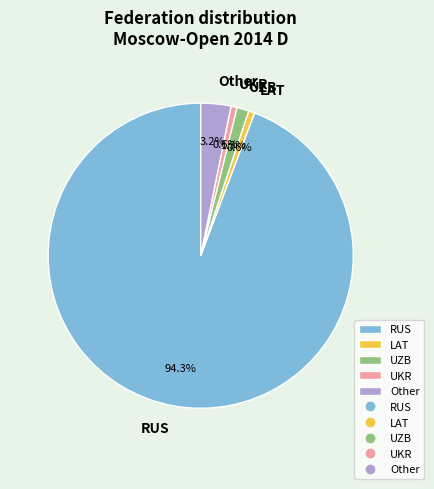

To the nearest percent, what is the difference between the RUS and Other slice percentages?

91%